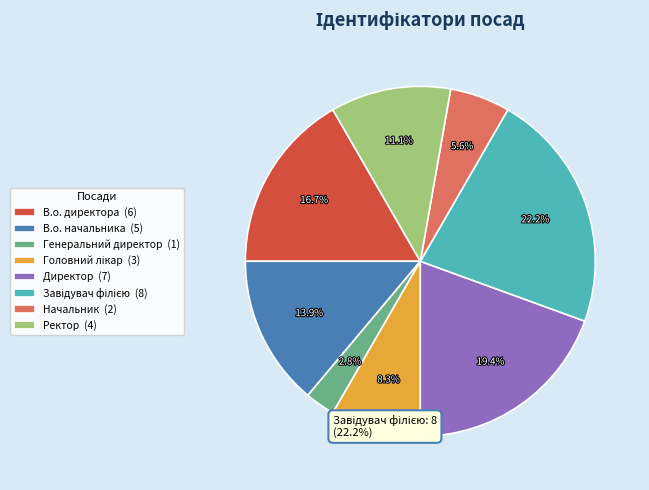

Does any single category account for the majority?

No